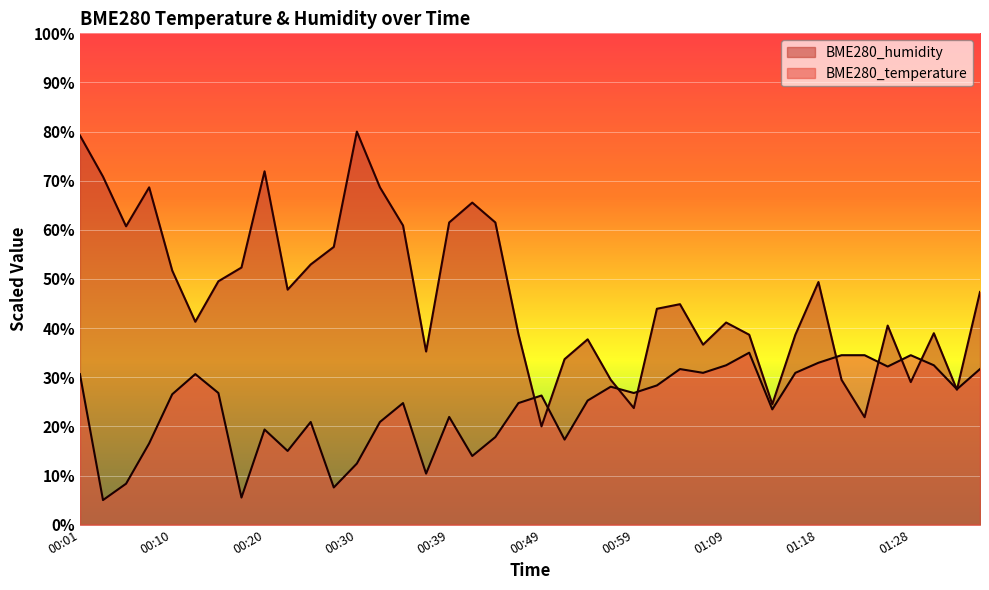

What is the value of the BME280_humidity point at the 8th from the left?

52.3